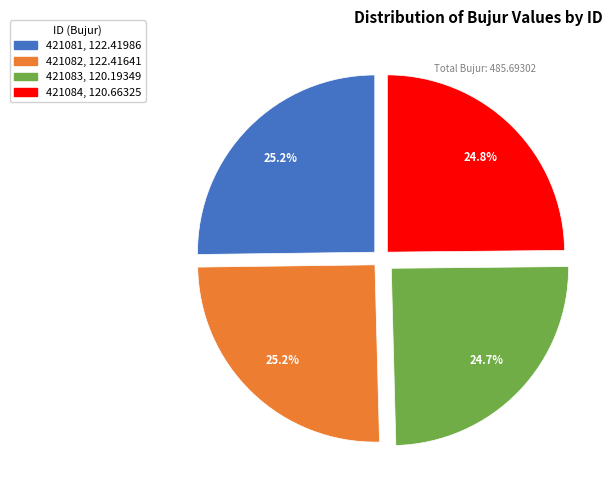

Does 421081 represent more than half of the total?

No